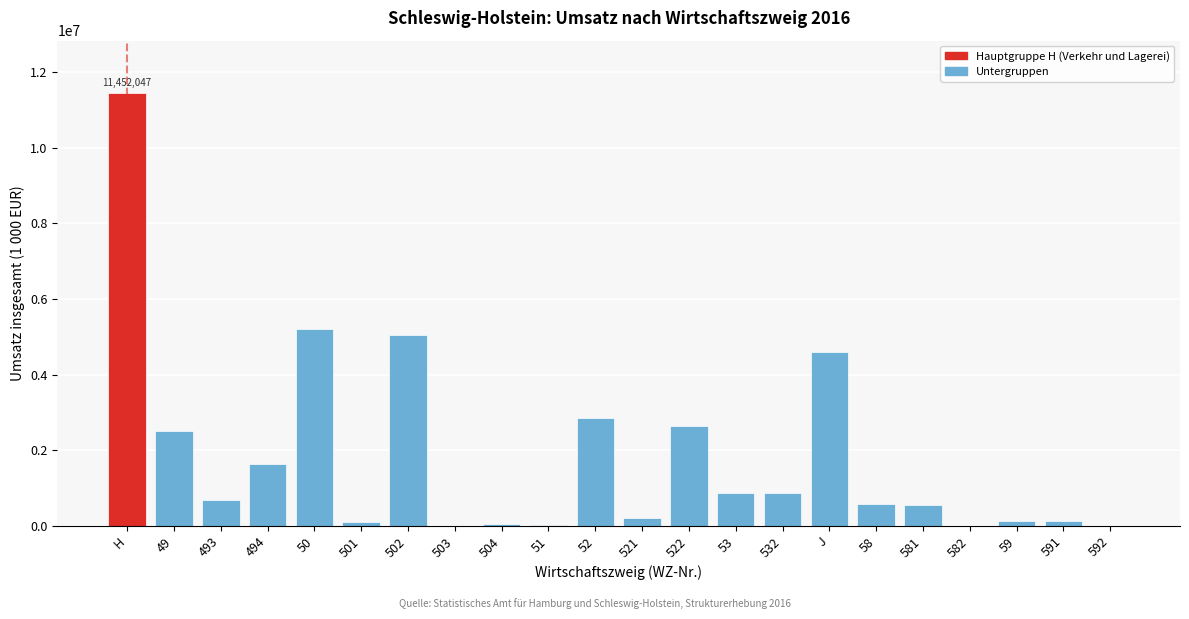

At which category does the chart reach its peak across all series?

H